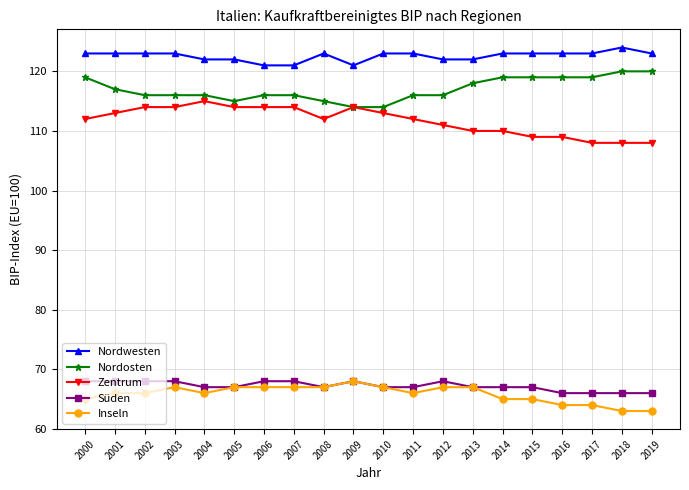

How many data points does each series have?

20